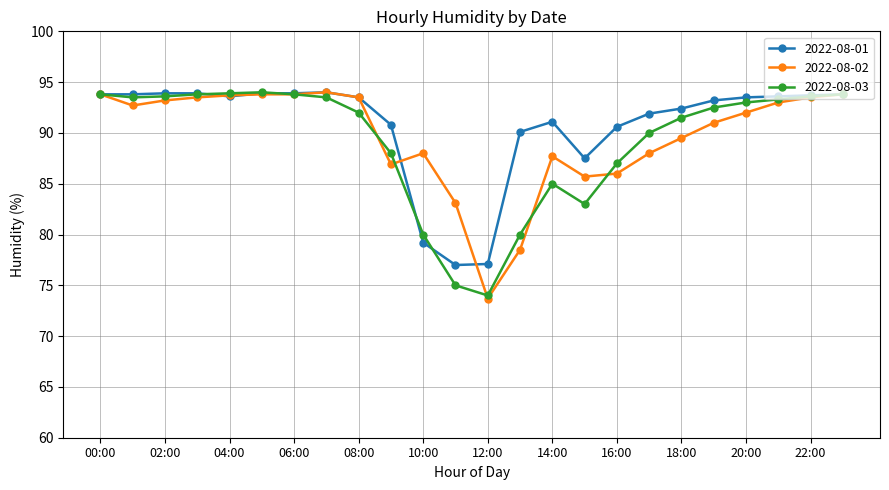

What is the minimum value shown in the chart?

73.7